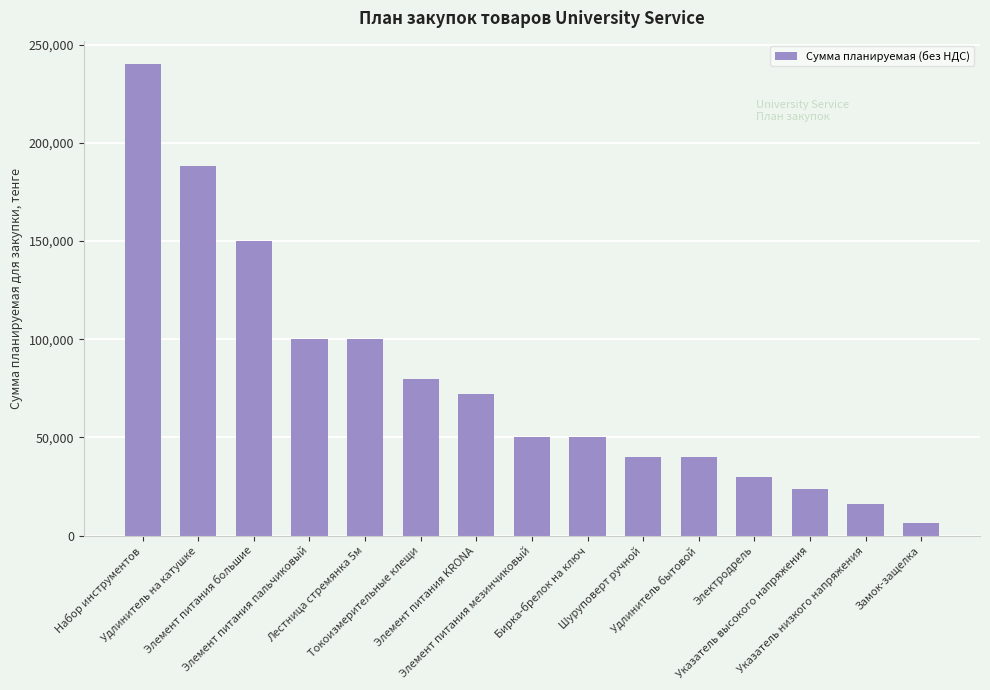

What position from the left is Удлинитель бытовой?

11